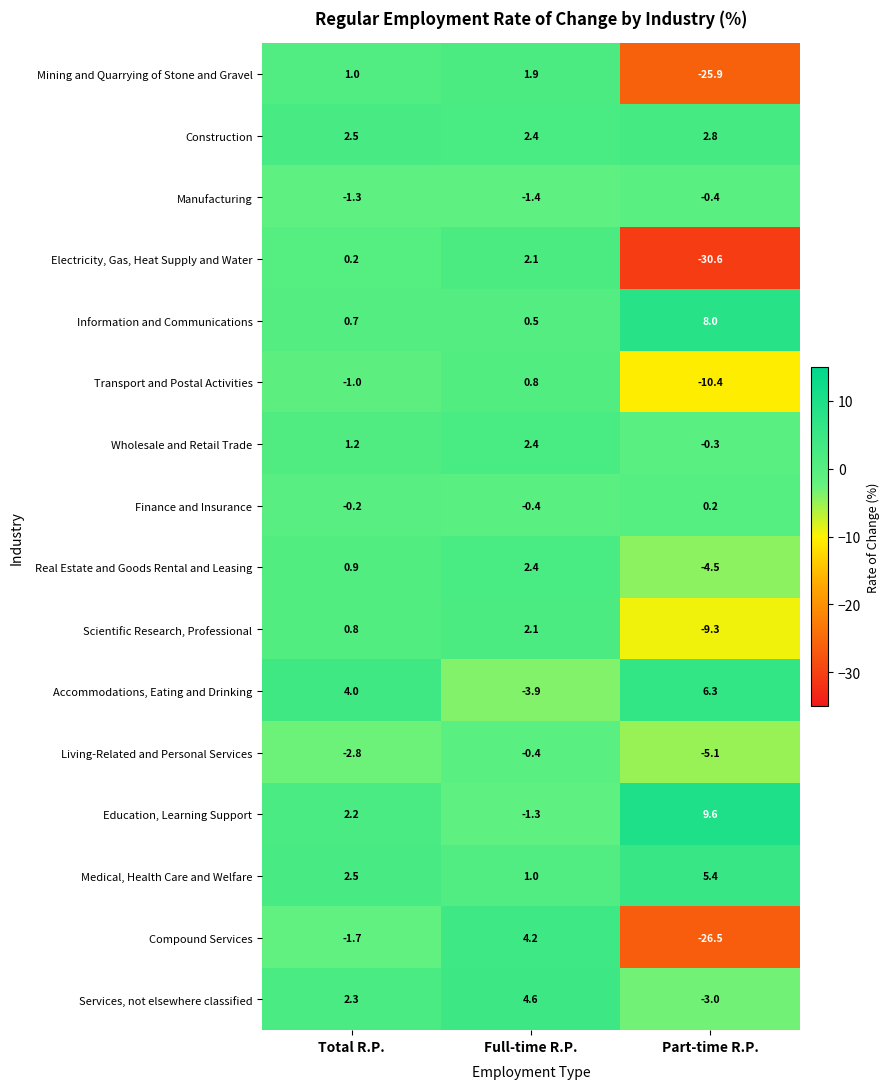

How many values in Wholesale and Retail Trade are above zero?

2